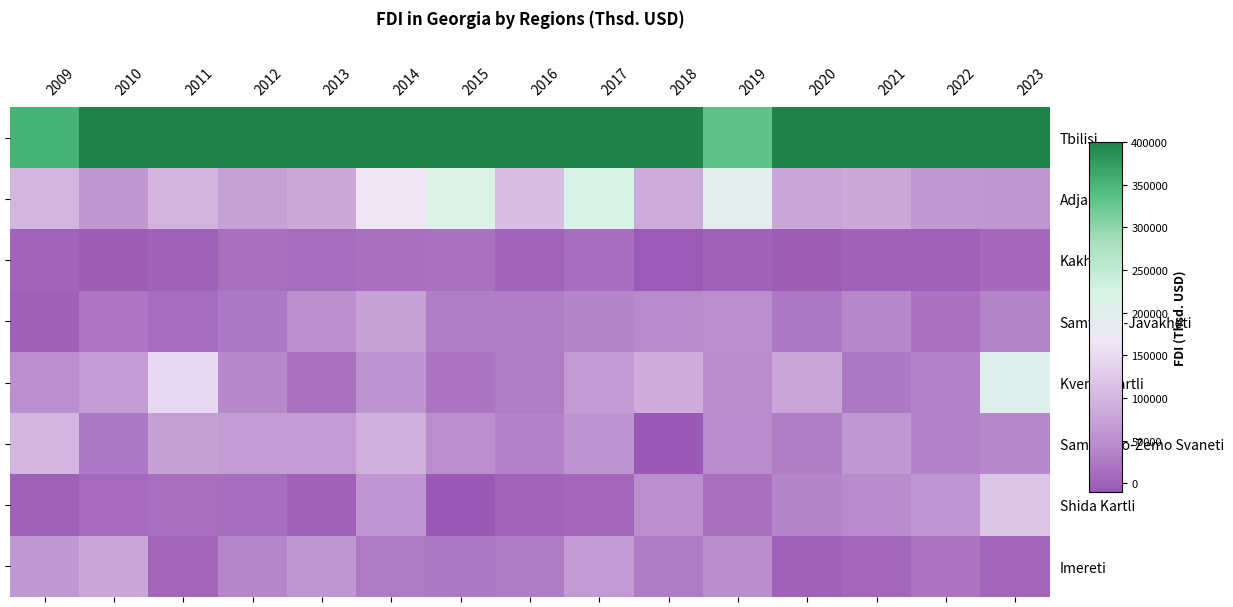

Where does the Tbilisi series first go above 1073295?

2013